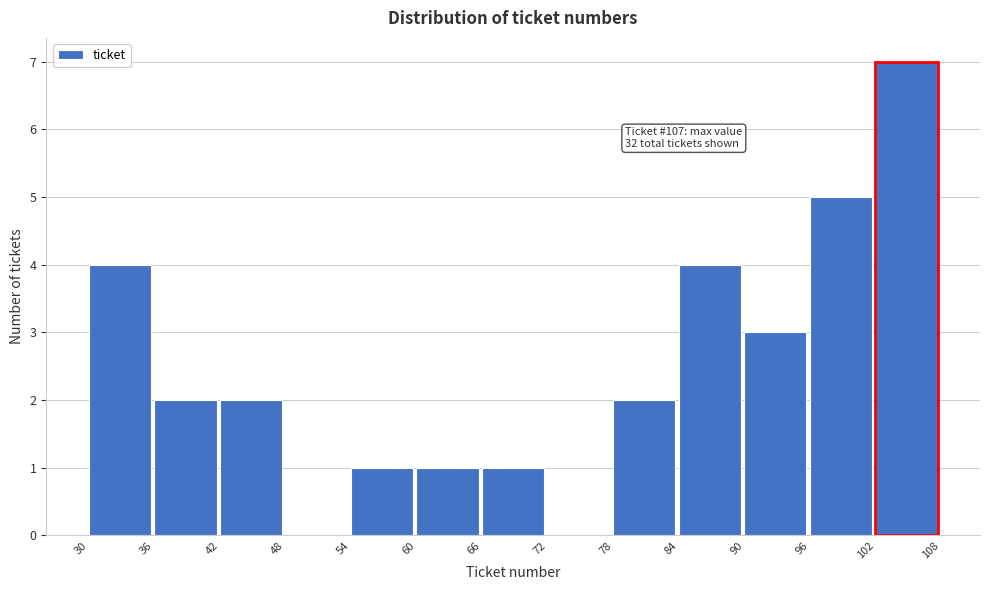

Which range on the x-axis has the tallest bar?

102 to 108